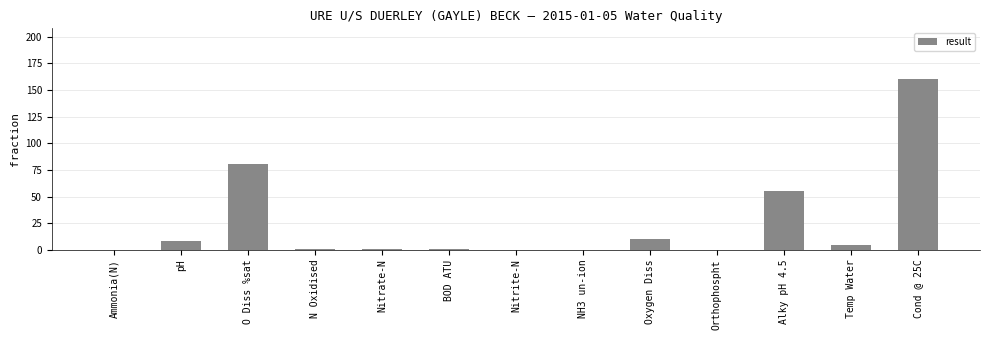

How many series are shown in this chart?

1